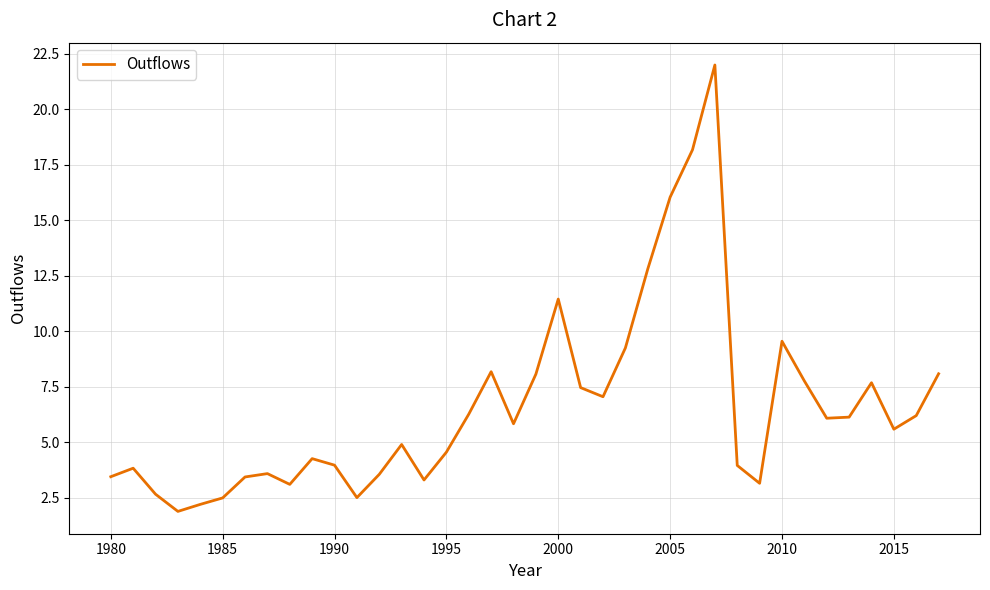

What is the maximum value shown in the chart?

22.0